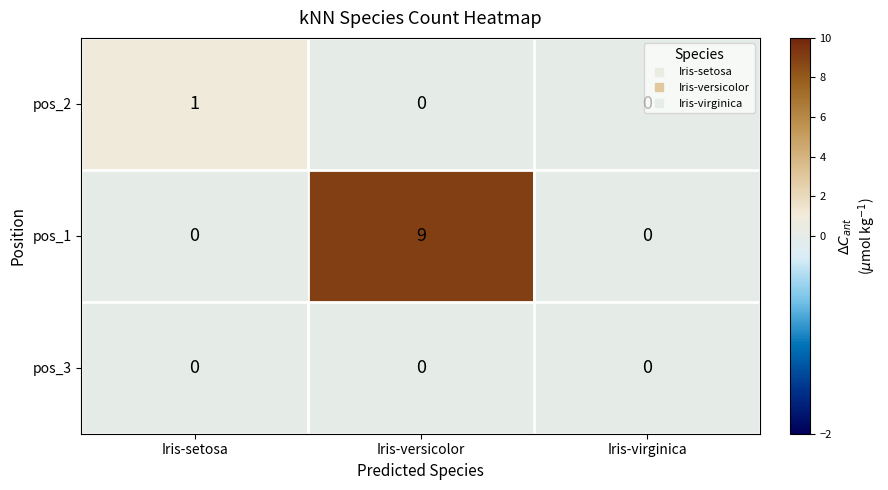

Which series has the largest total across all categories?

pos_1